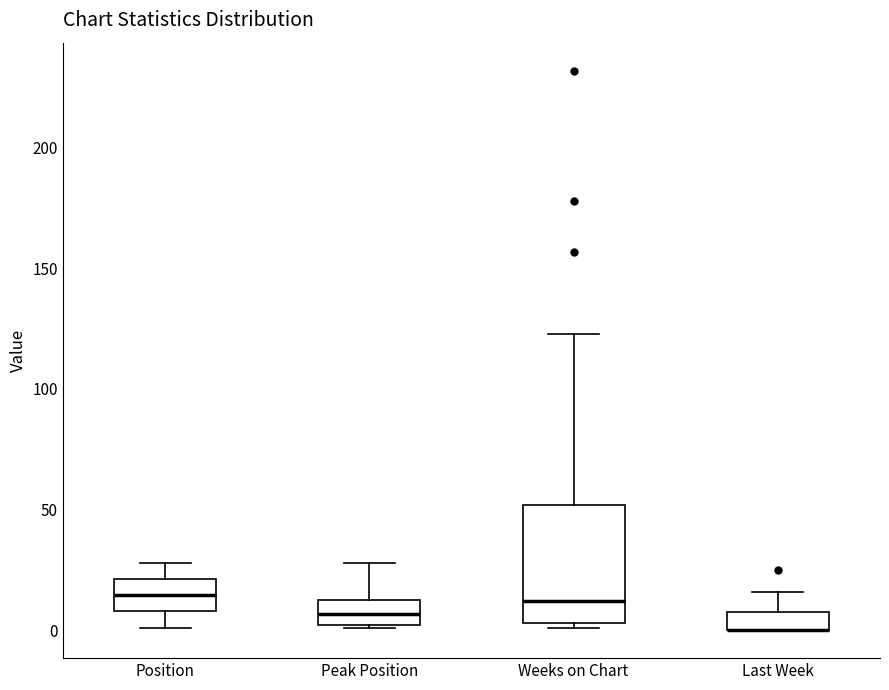

Which box is the tallest, from its lower edge to its upper edge?

Weeks on Chart